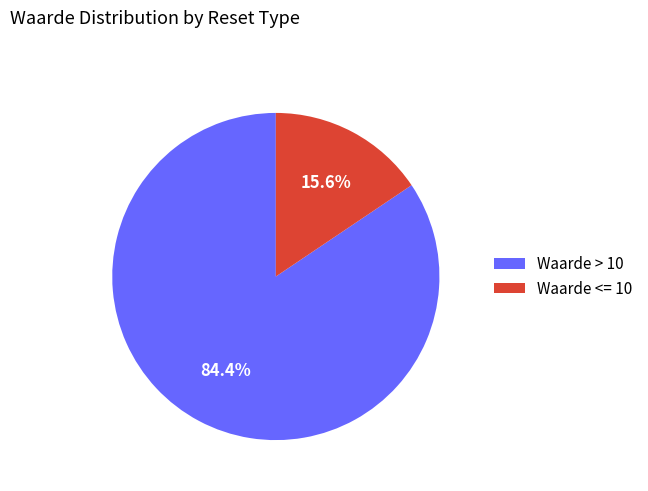

Which category has the biggest portion of the pie?

Waarde > 10